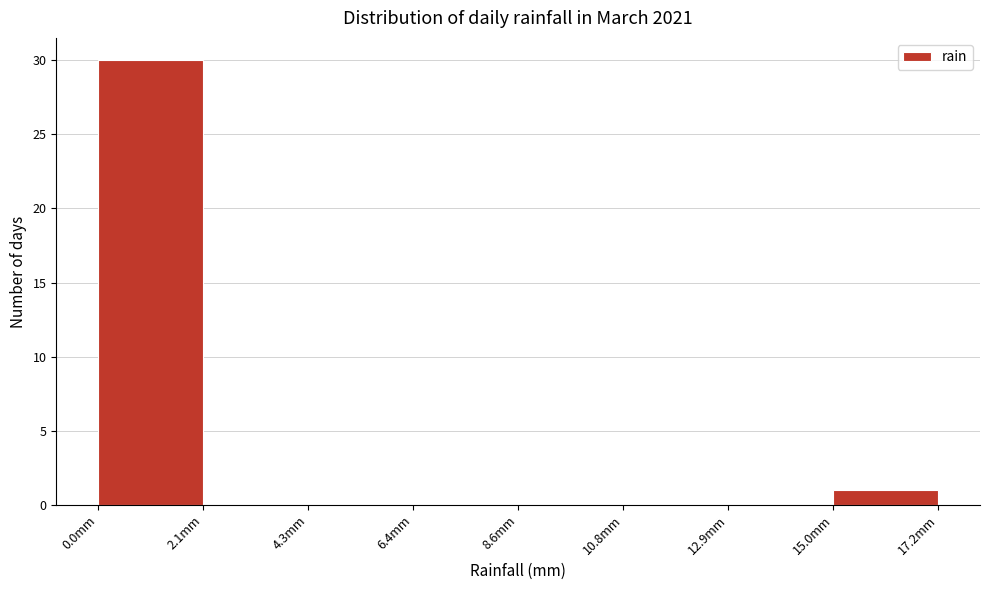

What is the height of the bar covering 0.00 to 2.15 on the x-axis? Neither the bar edges nor the heights are printed on the chart, so give them approximately, as read against the axes.

30